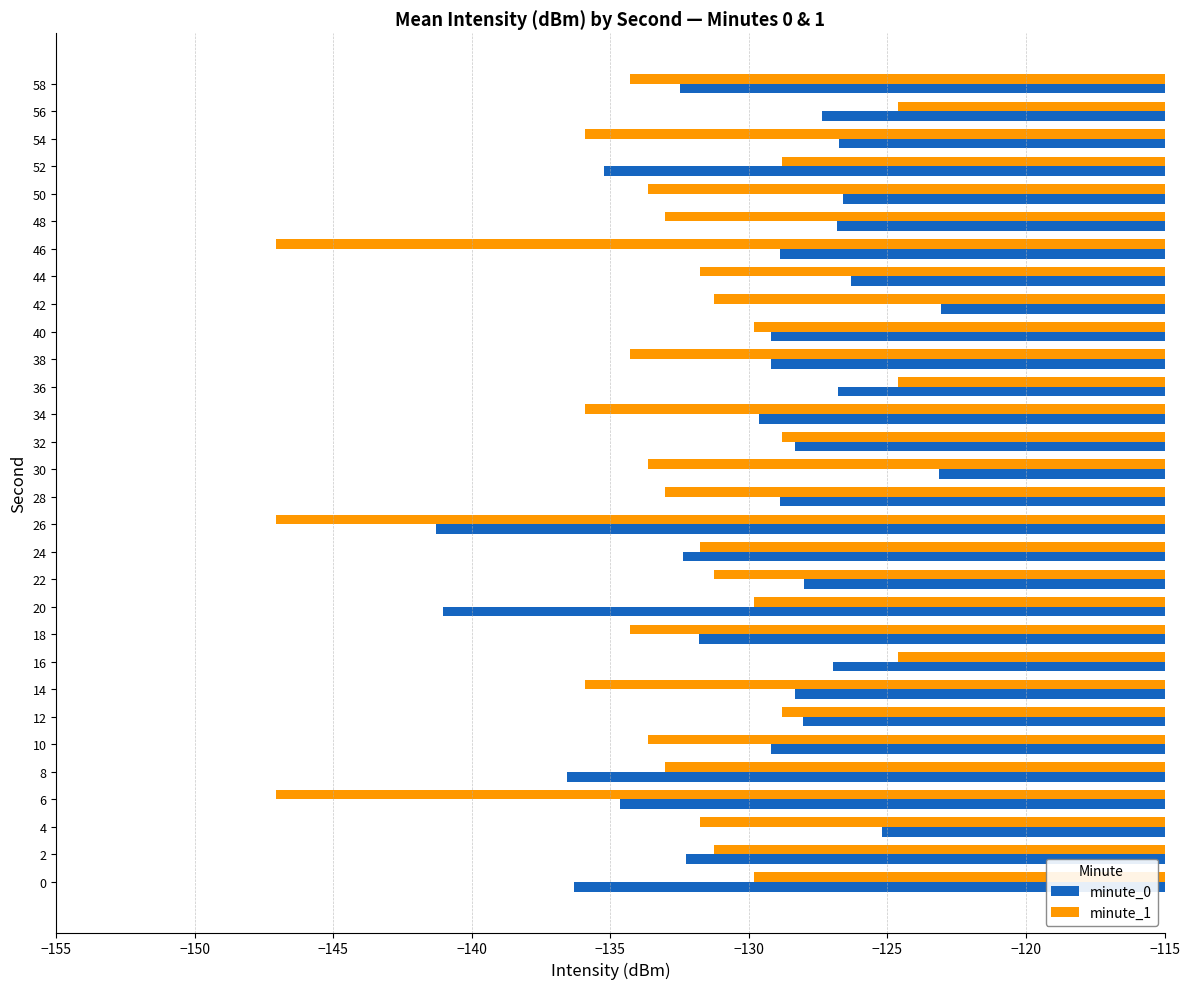

What is the highest value of the minute_0 series?

-123.1